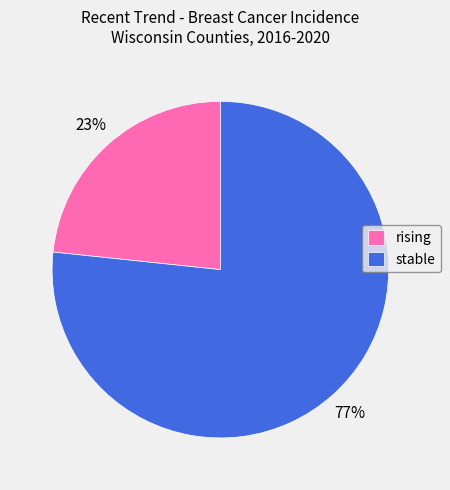

Do stable and rising together represent more than half of the pie?

Yes